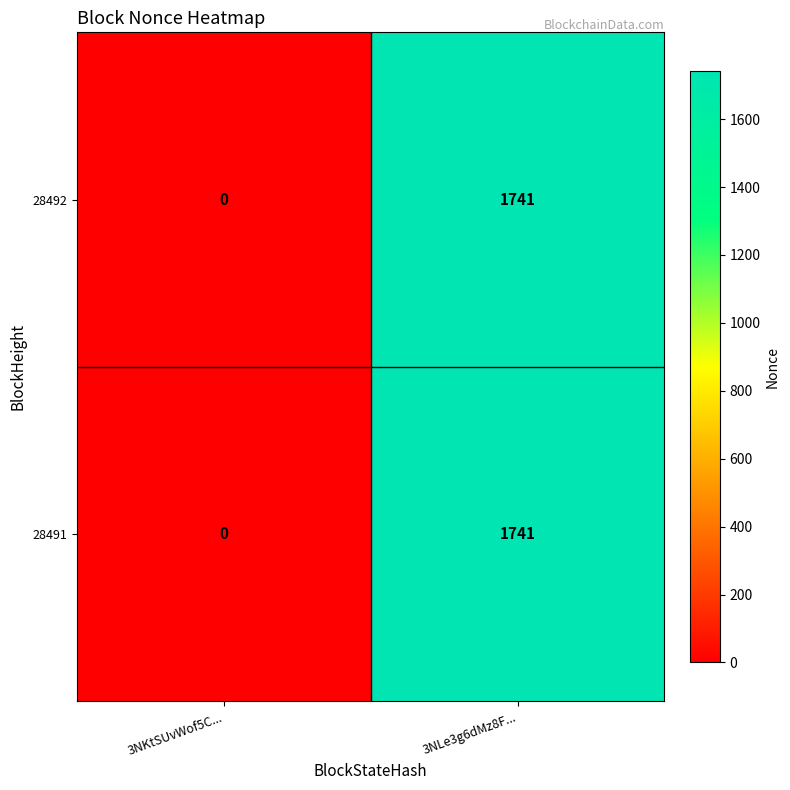

How many series are shown in this chart?

2